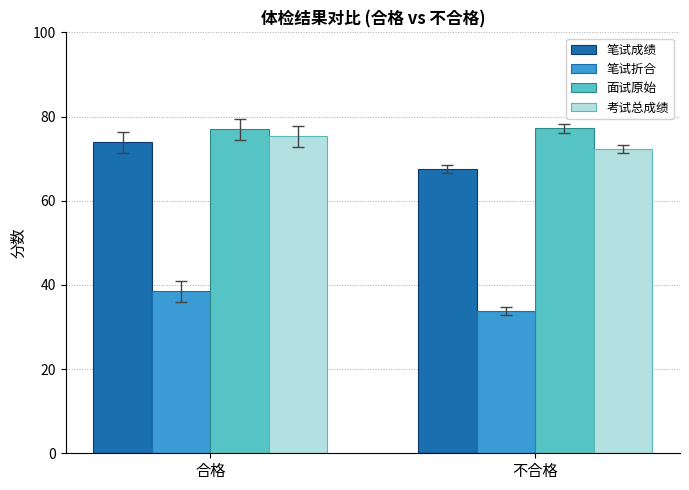

What value does the 笔试折合 series have at 不合格?

33.8